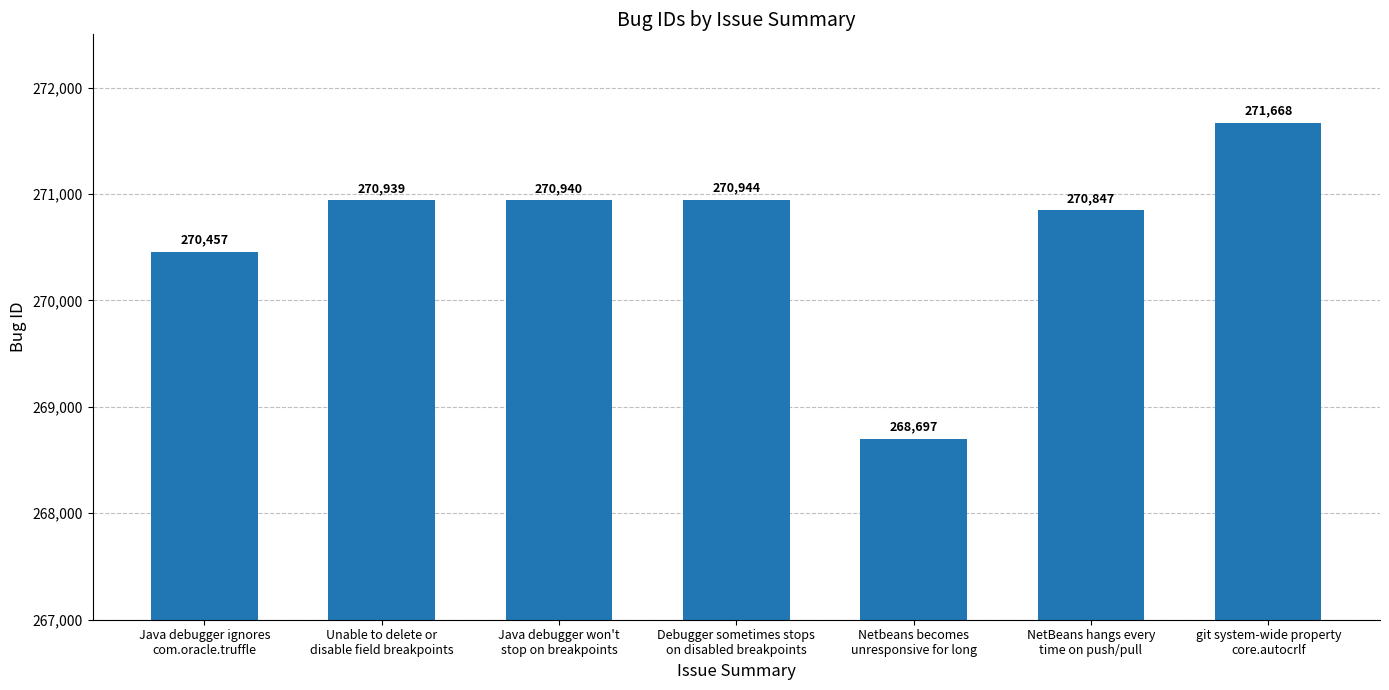

True or false: the data shows 393793 at Debugger sometimes stops
on disabled breakpoints.

False